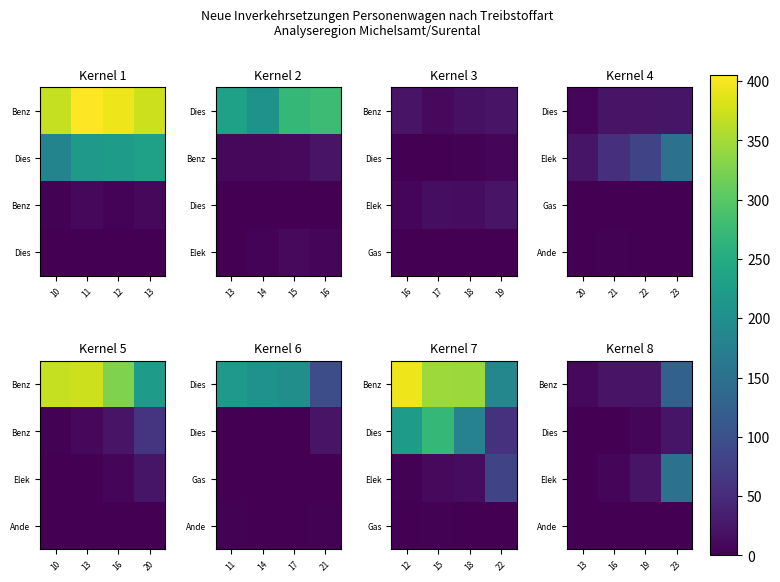

What is the difference between the second highest and second lowest values in the Dies series?

4